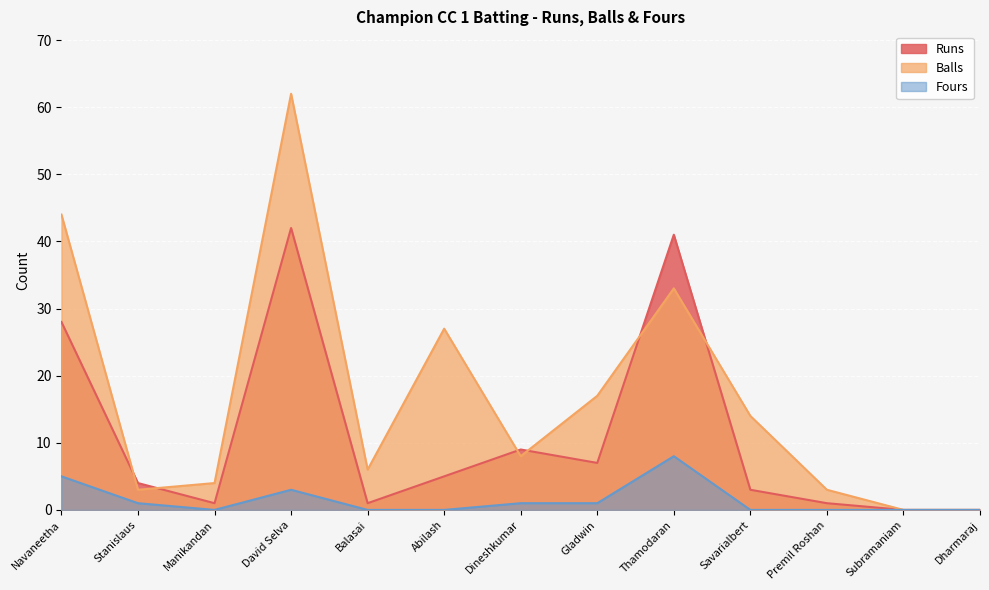

What is the greatest value displayed?

62